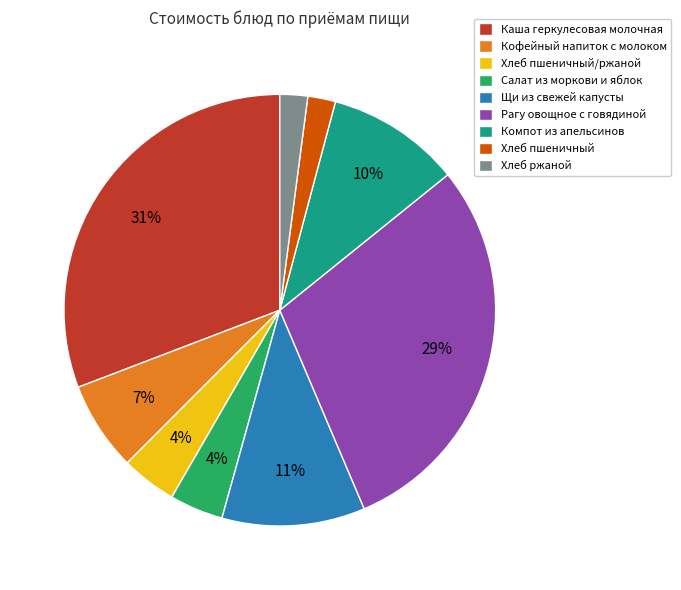

Is Кофейный напиток с молоком the majority of the pie?

No